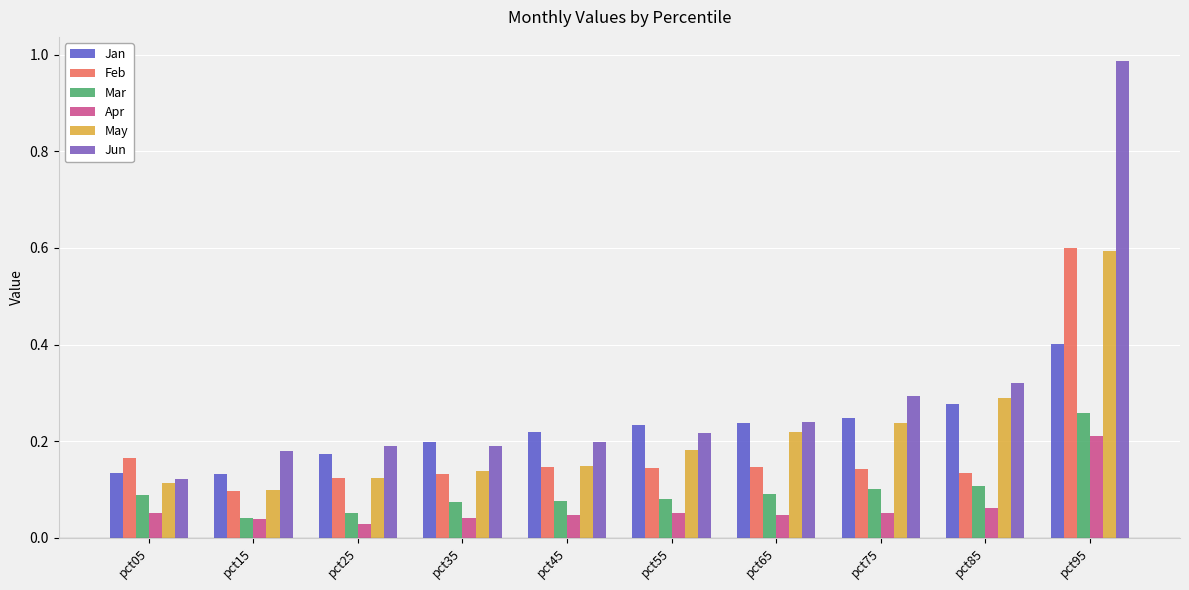

What is the value of the May bar at the 7th from the left?

0.2